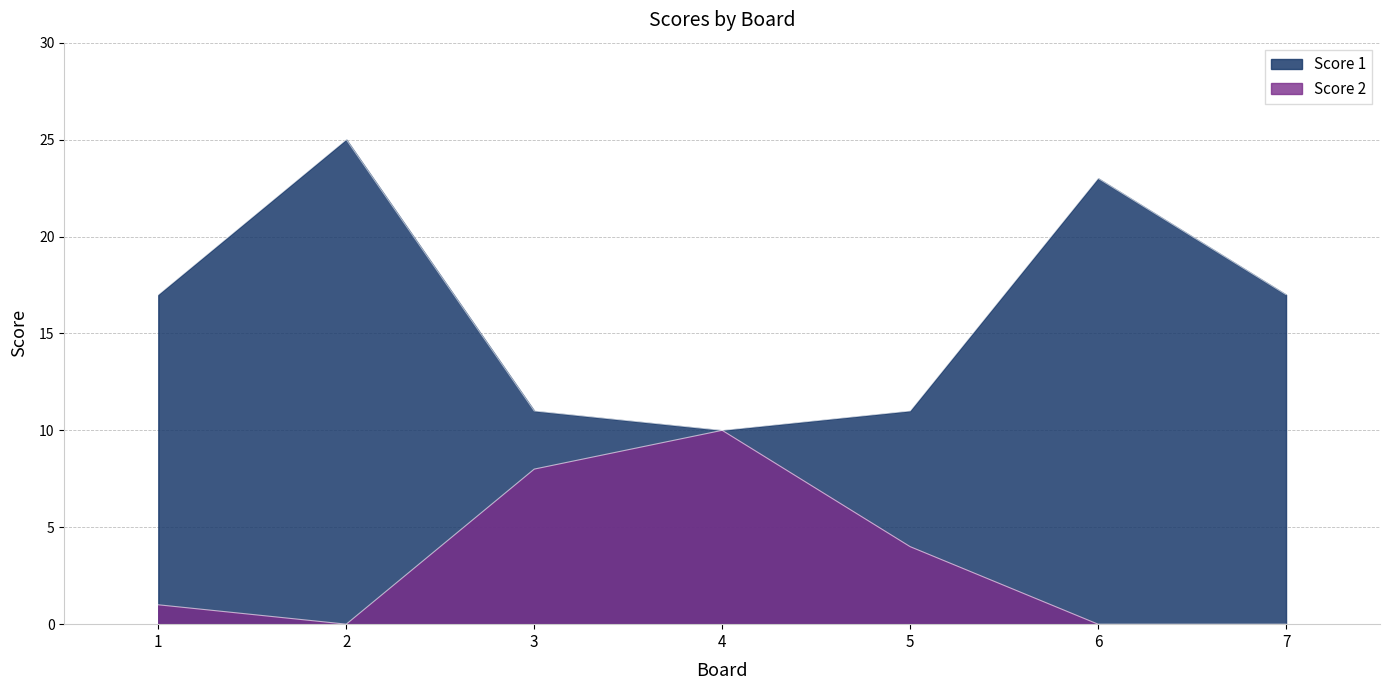

How many distinct data groups are displayed?

2